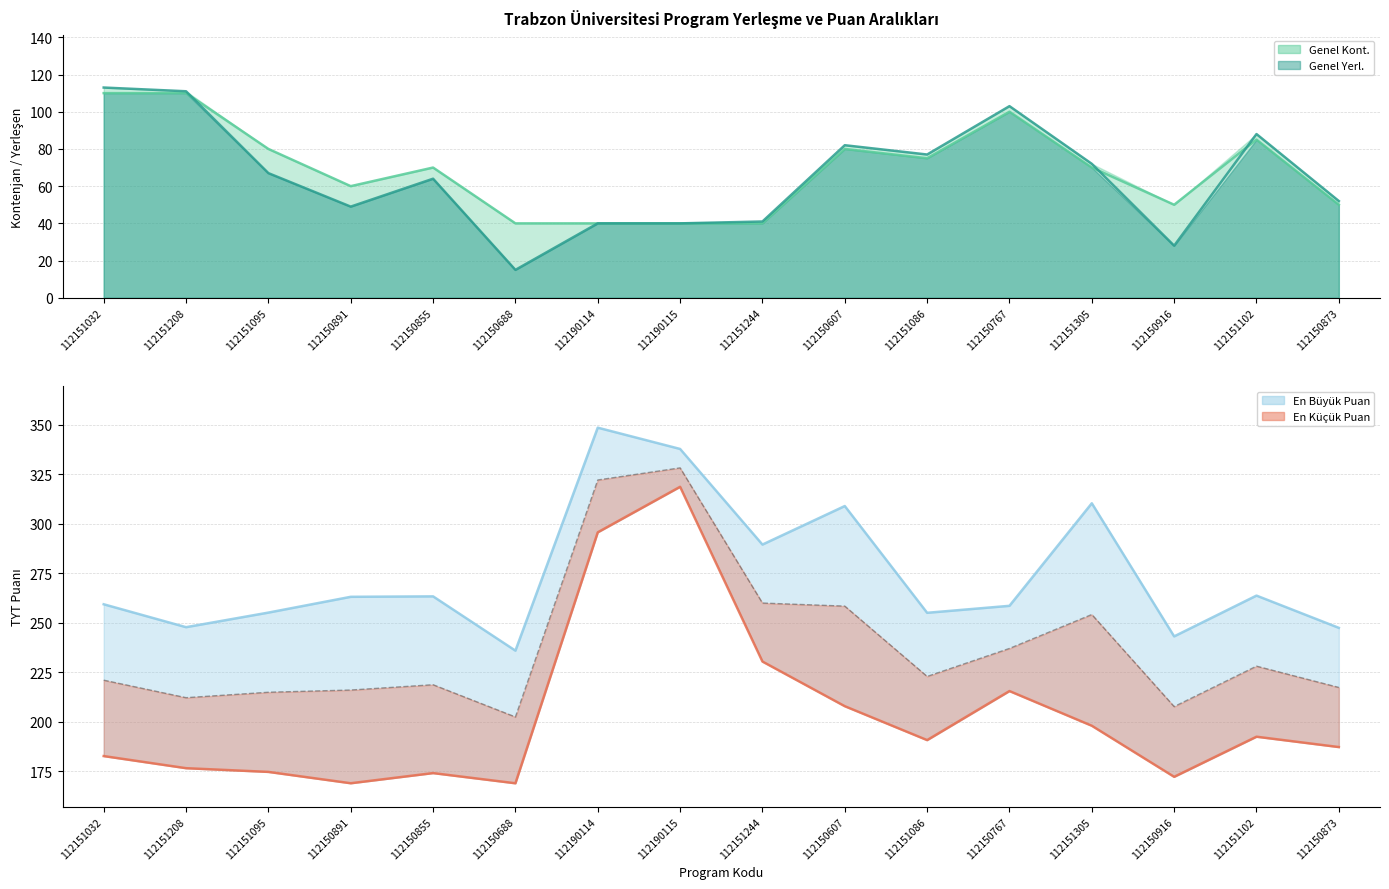

Which series has the widest spread of values?

En Küçük Puan